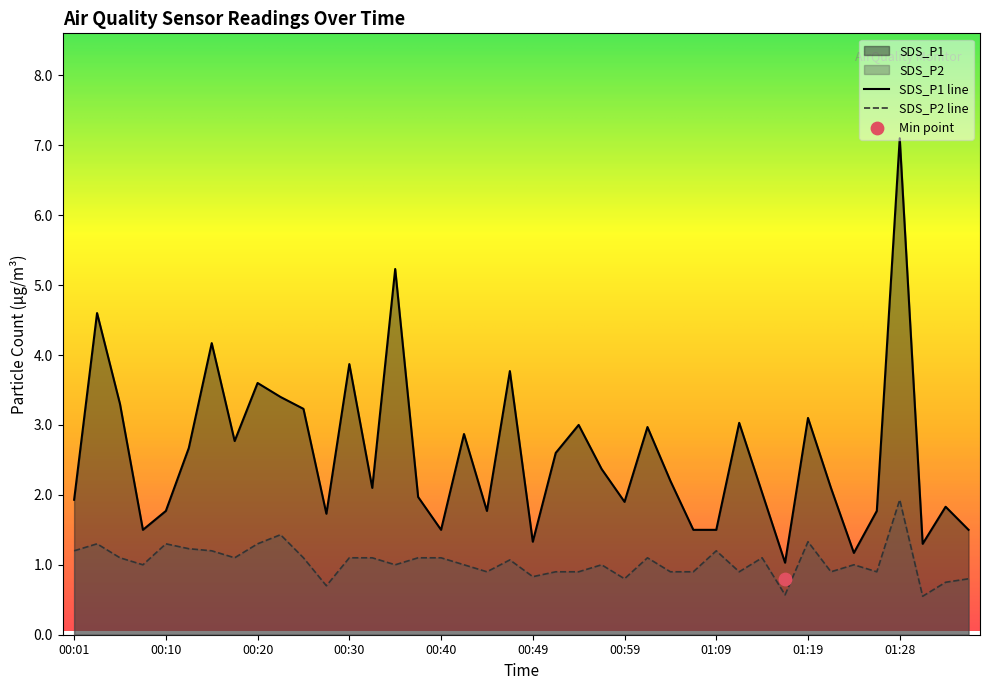

Which series contains the highest Y value?

SDS_P1